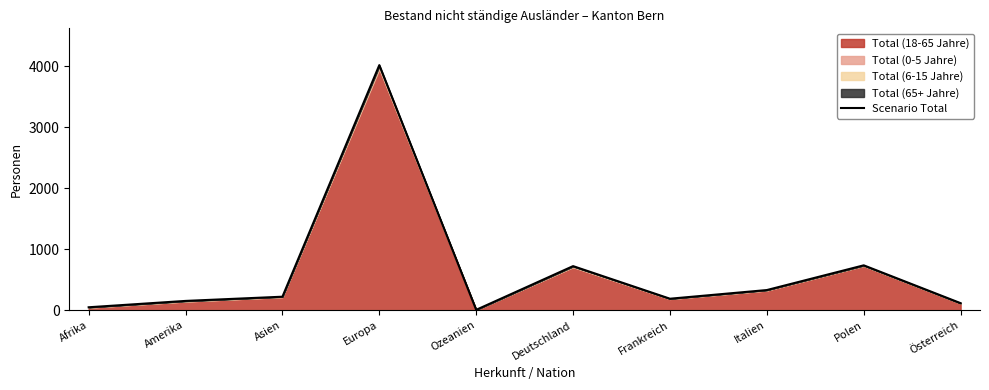

Reading right to left, transcribe all the data shown in this chart.

117	737	332	190	724	8	4017	223	154	50